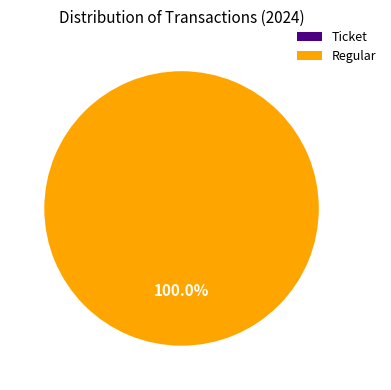

Rank the categories by value from lowest to highest.

Ticket, Regular